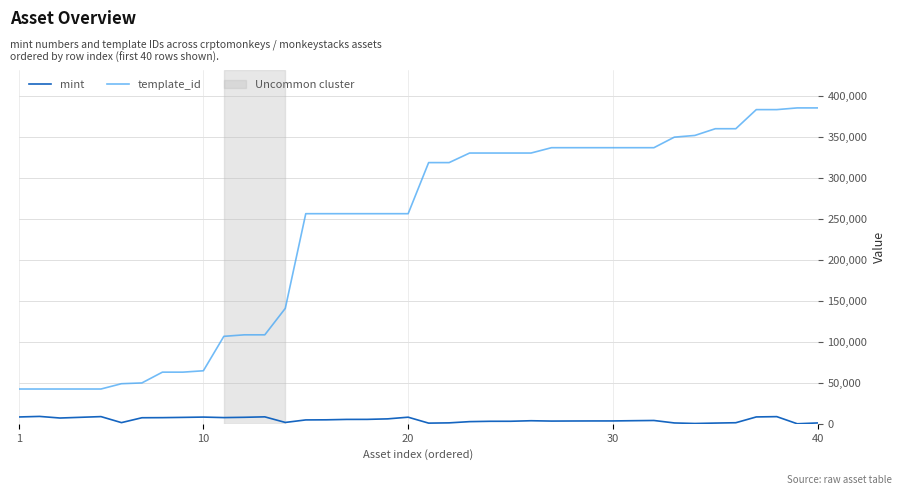

What is the lowest value of the template_id series?

42420